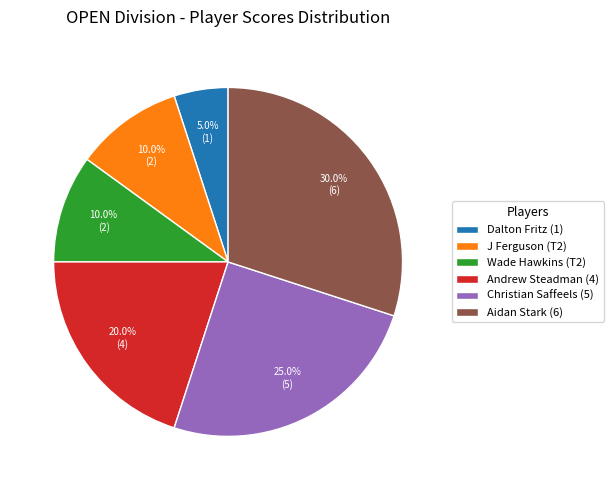

Count the number of slices in the pie.

6